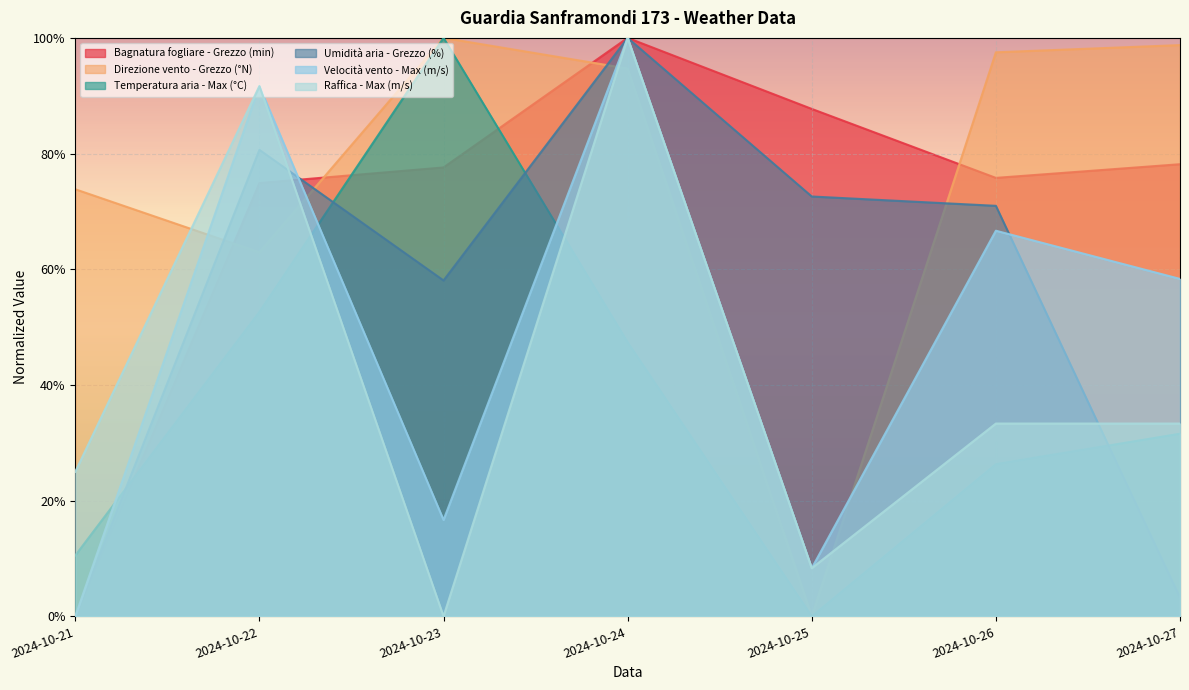

How many times do Velocità vento - Max (m/s) and Bagnatura fogliare - Grezzo (min) cross each other?

1